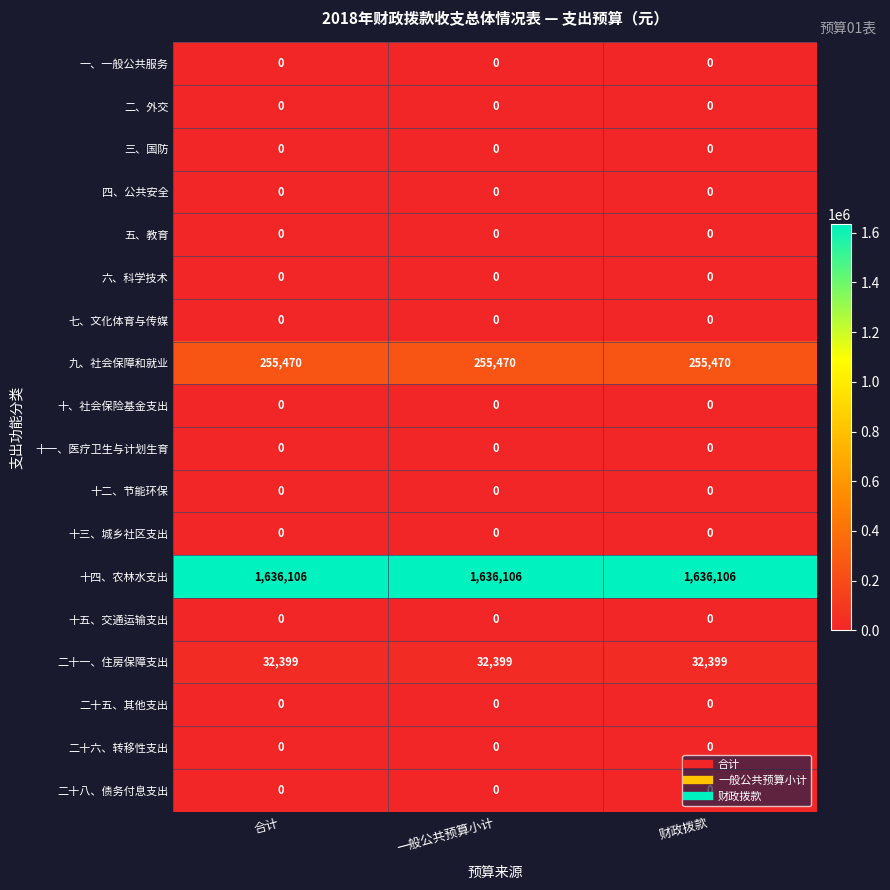

How many data points does each series have?

3